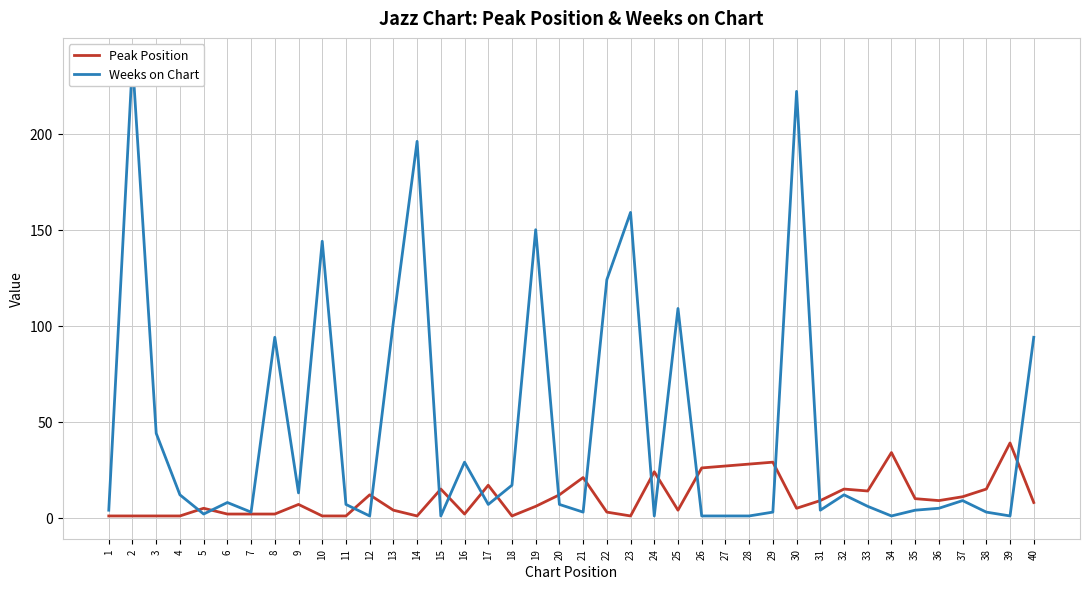

At how many categories does at least one series exceed 86?

11